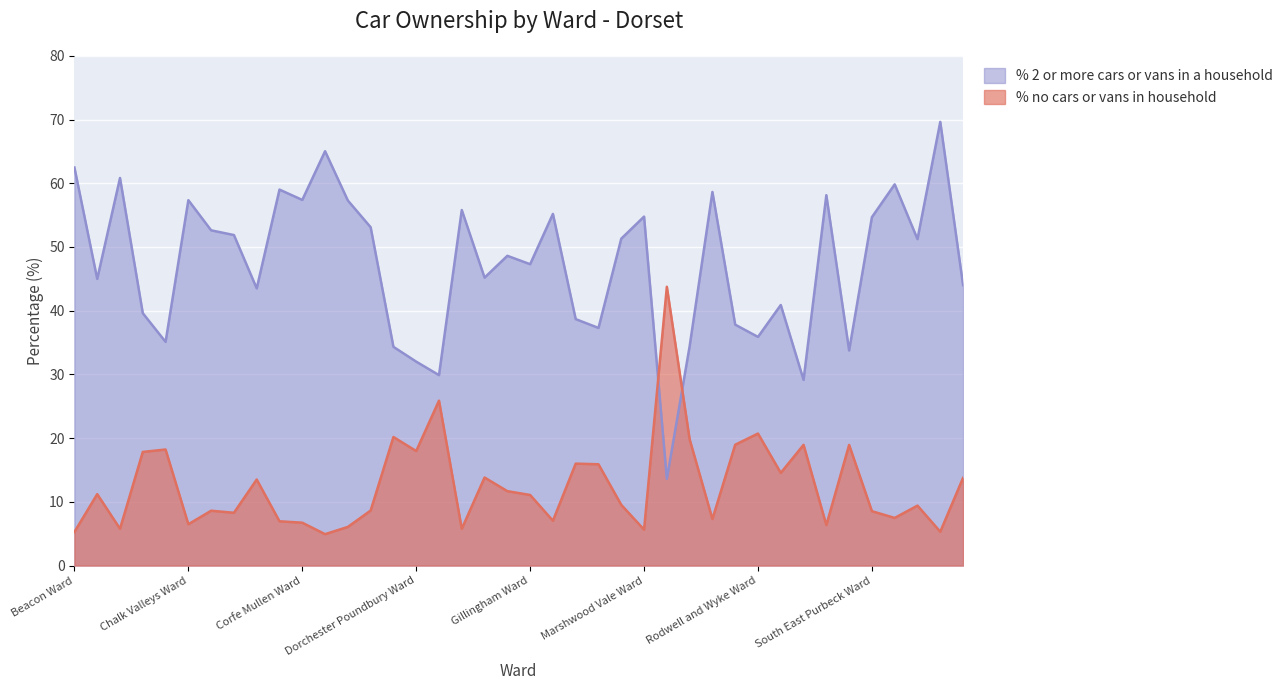

What is the total value across all series at Ferndown North Ward?

59.0